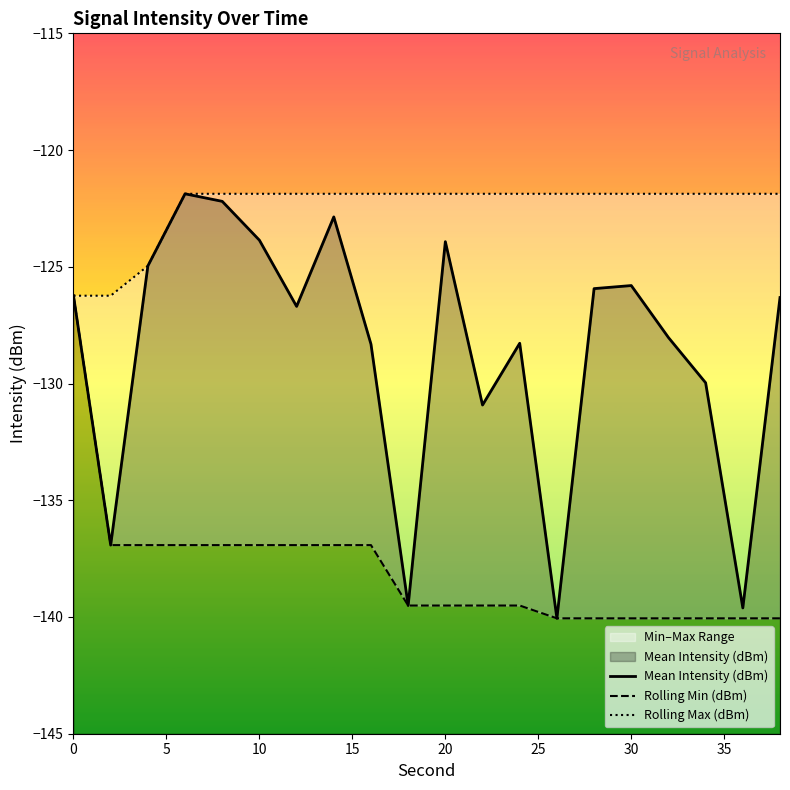

What is the highest value of the Mean Intensity (dBm) series?

-121.9